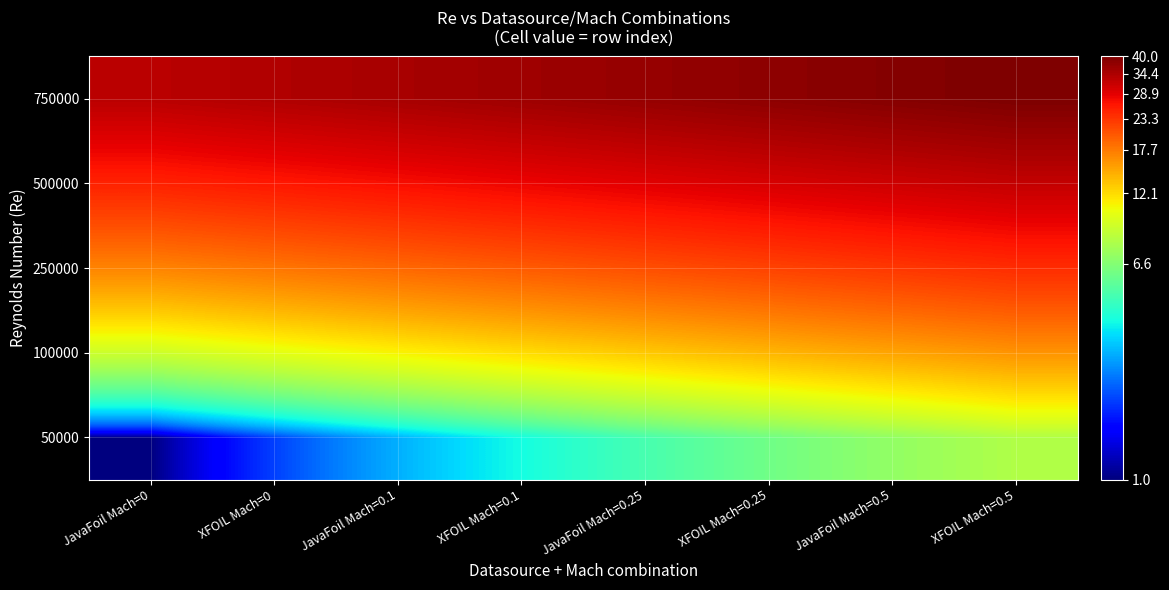

Count the number of categories in the chart.

8